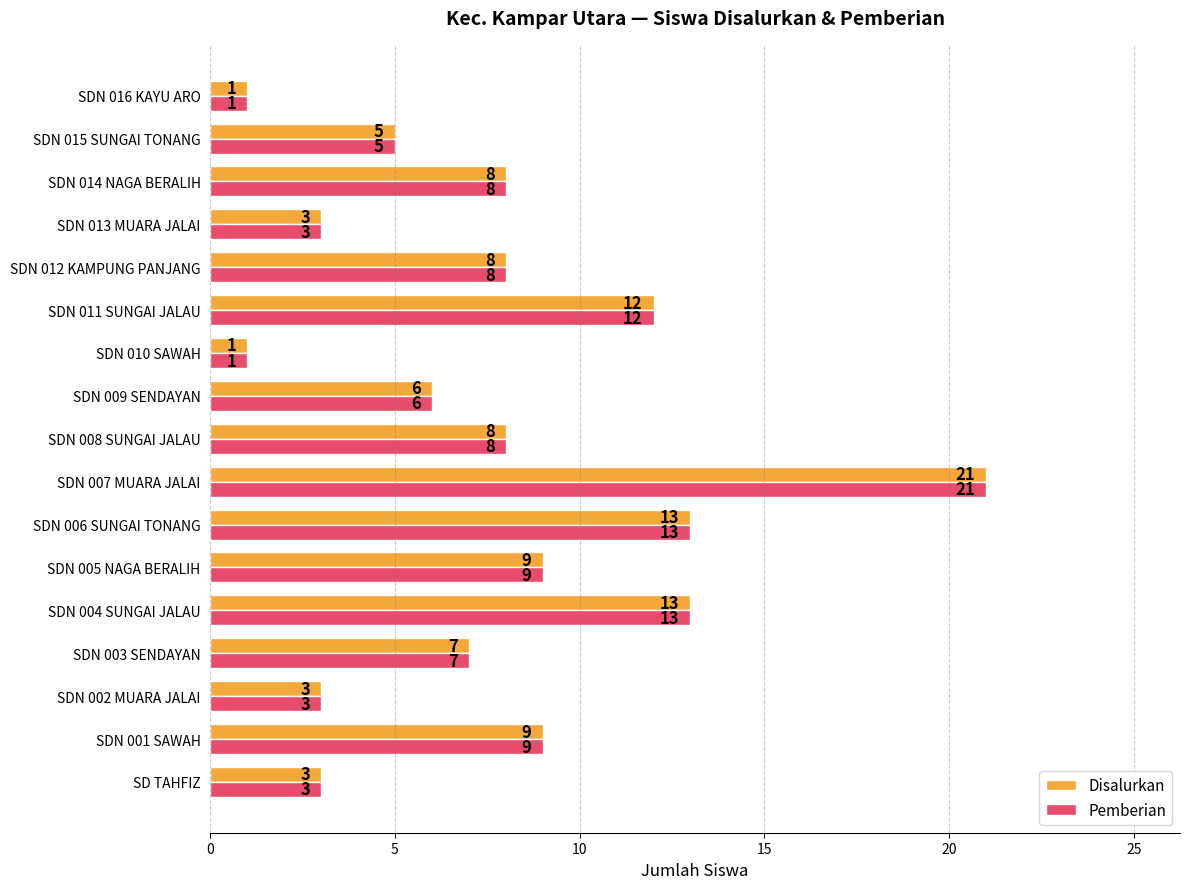

Is it true that Disalurkan equals 13 at SDN 004 SUNGAI JALAU?

True